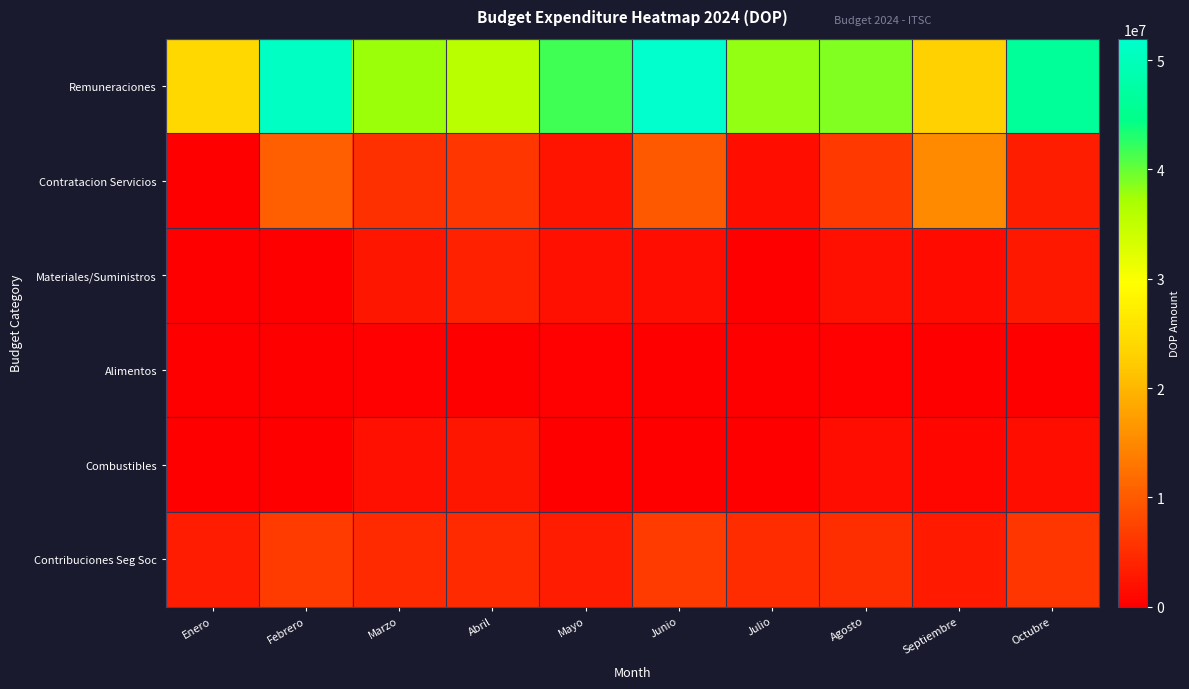

Reading right to left, what are all the values shown in this chart?

Remuneraciones: Octubre=46280327.6	Septiembre=23017311.1	Agosto=38818123.0	Julio=38089291.3	Junio=51963613.4	Mayo=41805942.5	Abril=35722231.5	Marzo=37585891.4	Febrero=50909579.6	Enero=23956551.9
Contratacion Servicios: Octubre=3249027.3	Septiembre=15034249.4	Agosto=6367521.4	Julio=1672557.0	Junio=9795564.9	Mayo=2243284.0	Abril=5931740.3	Marzo=5382427.8	Febrero=10511539.9	Enero=185253.8
Materiales/Suministros: Octubre=2678389.0	Septiembre=1230671.8	Agosto=2018296.5	Julio=182446.9	Junio=1578894.0	Mayo=1902805.1	Abril=3751717.9	Marzo=2568734.9	Febrero=91544.4	Enero=0.0
Alimentos: Octubre=164700.0	Septiembre=0.0	Agosto=250000.0	Julio=0.0	Junio=0.0	Mayo=234939.2	Abril=63197.1	Marzo=284485.5	Febrero=0.0	Enero=0.0
Combustibles: Octubre=1779380.2	Septiembre=856021.8	Agosto=1620000.0	Julio=0.0	Junio=125307.0	Mayo=0.0	Abril=2597300.0	Marzo=1987883.9	Febrero=0.0	Enero=0.0
Contribuciones Seg Soc: Octubre=5998182.9	Septiembre=2928507.8	Agosto=5122334.7	Julio=4949918.4	Junio=6661451.0	Mayo=3089530.3	Abril=4694704.4	Marzo=4792076.6	Febrero=6524129.7	Enero=3046701.9